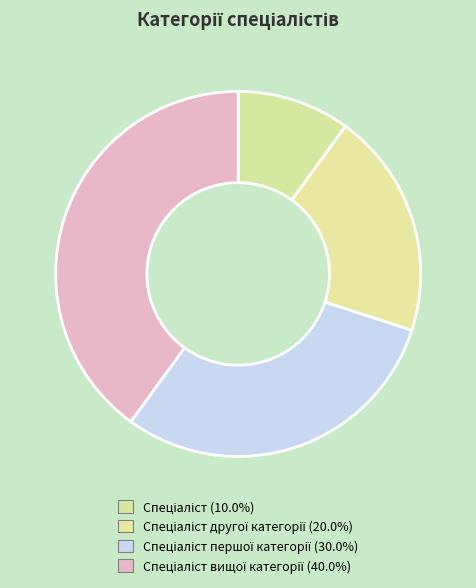

How many segments does this pie chart have?

4